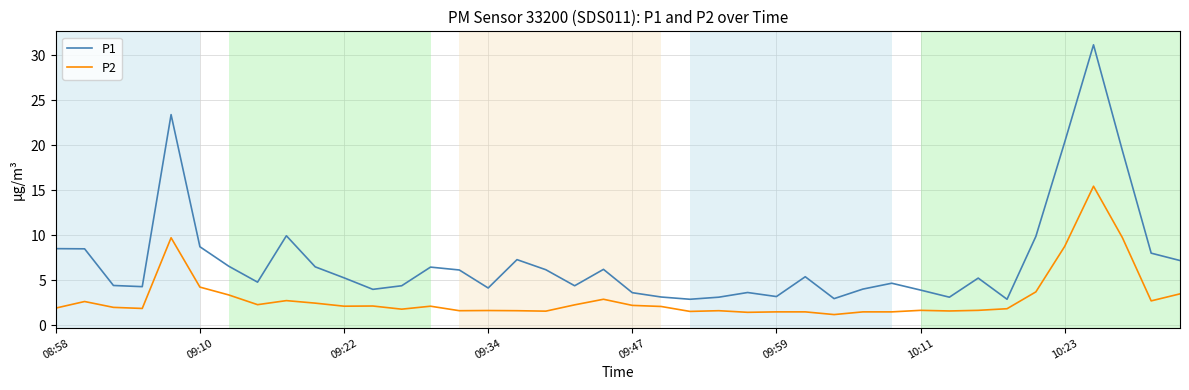

Which series has the largest range (max minus min)?

P1